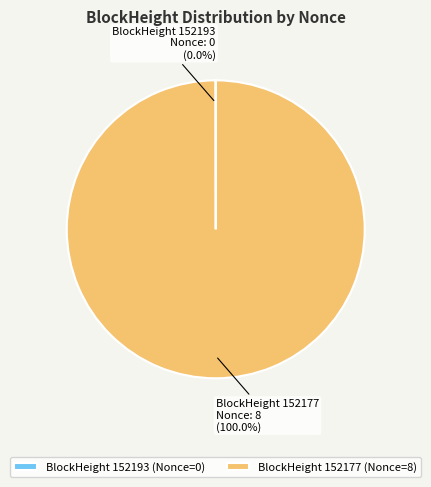

Does BlockHeight 152177 (Nonce=8) account for over 50% of the chart?

Yes